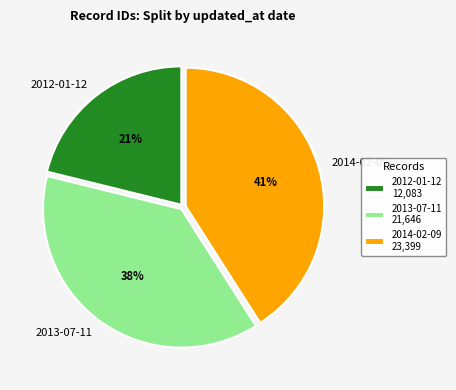

Does 2014-02-09 account for over 50% of the chart?

No